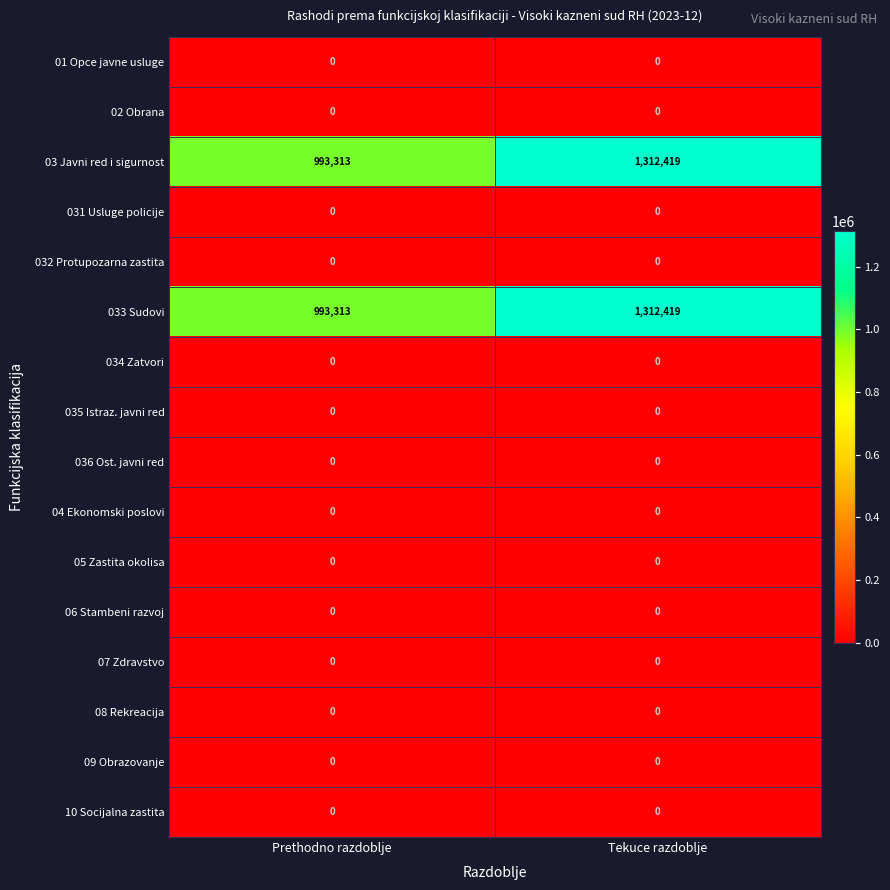

What is the difference between the highest and lowest values at Tekuce razdoblje?

1312419